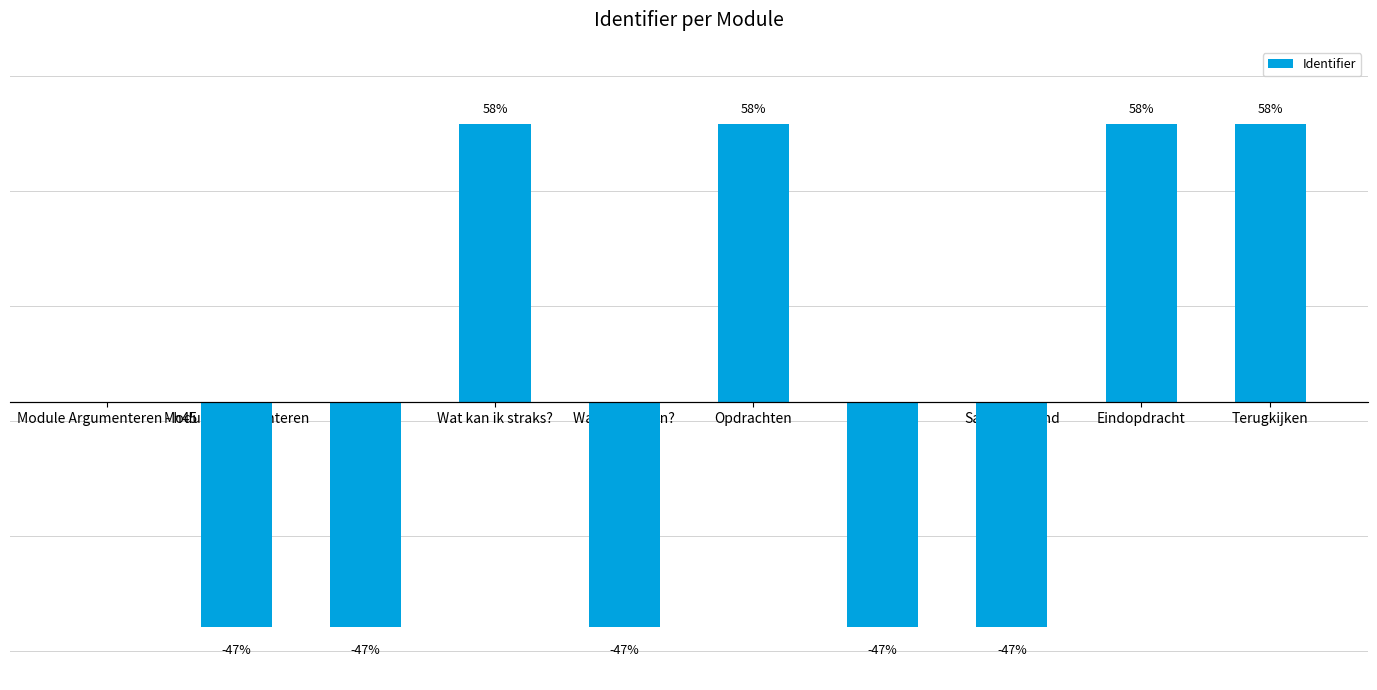

Which has a higher value, Module Argumenteren - h45 or Terugkijken?

Terugkijken